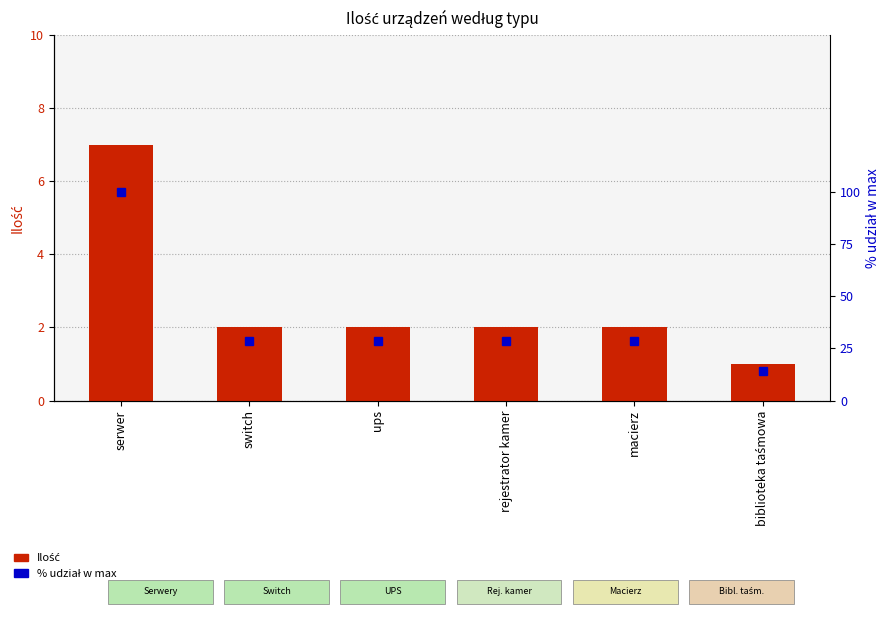

What value does the Ilość series have at macierz?

2.0